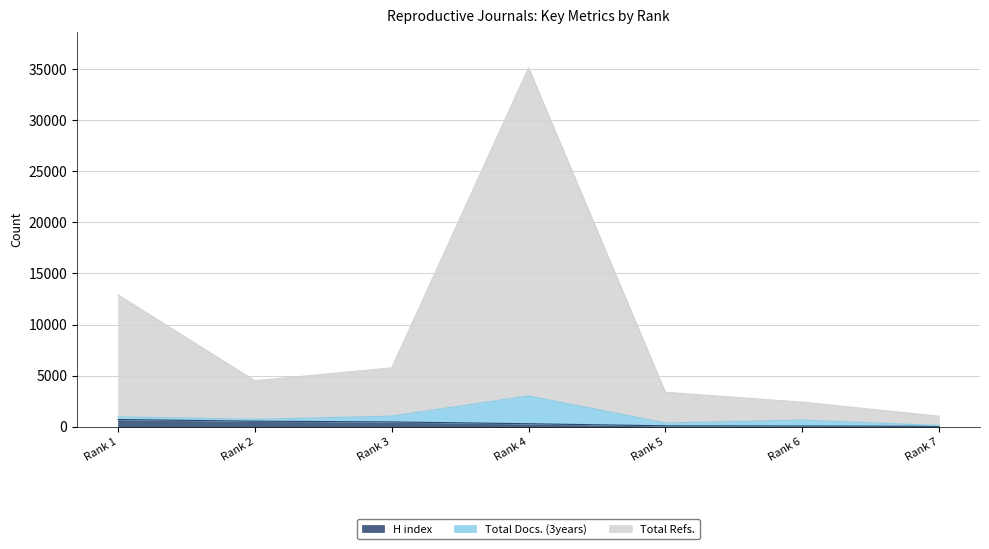

Which category has the lowest value in the H index series?

Rank 7